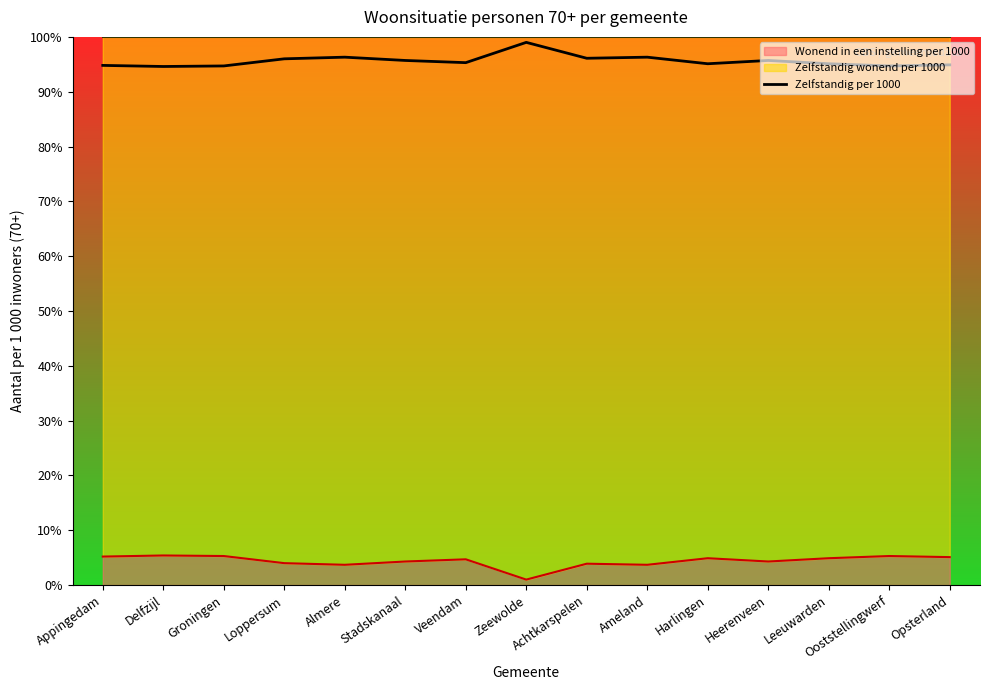

Reading left to right, transcribe all the data shown in this chart.

948	946	947	960	963	957	953	990	961	963	951	957	951	947	949